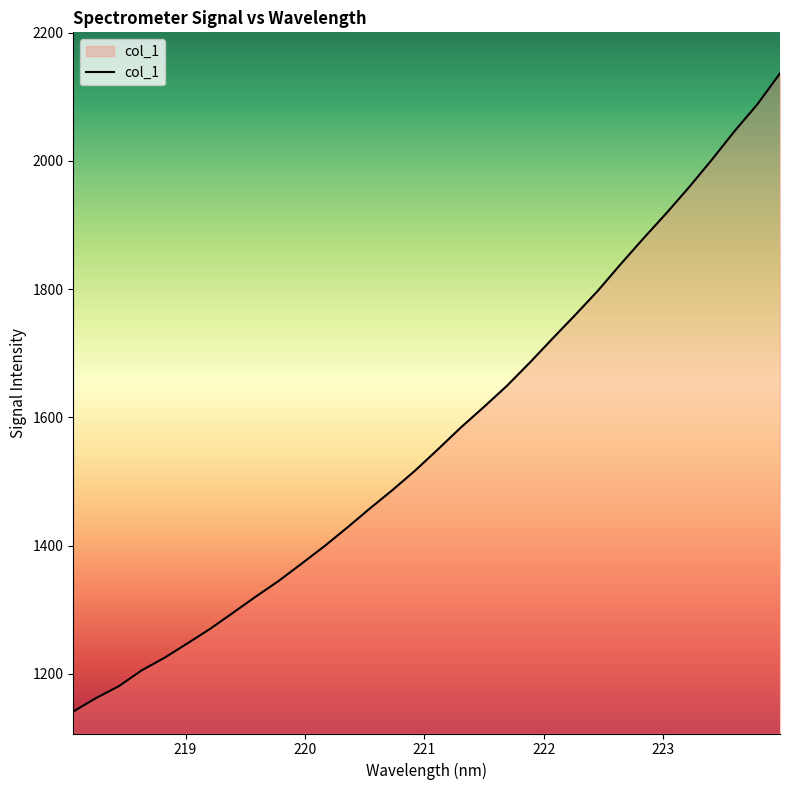

What is the smallest value displayed?

1141.3